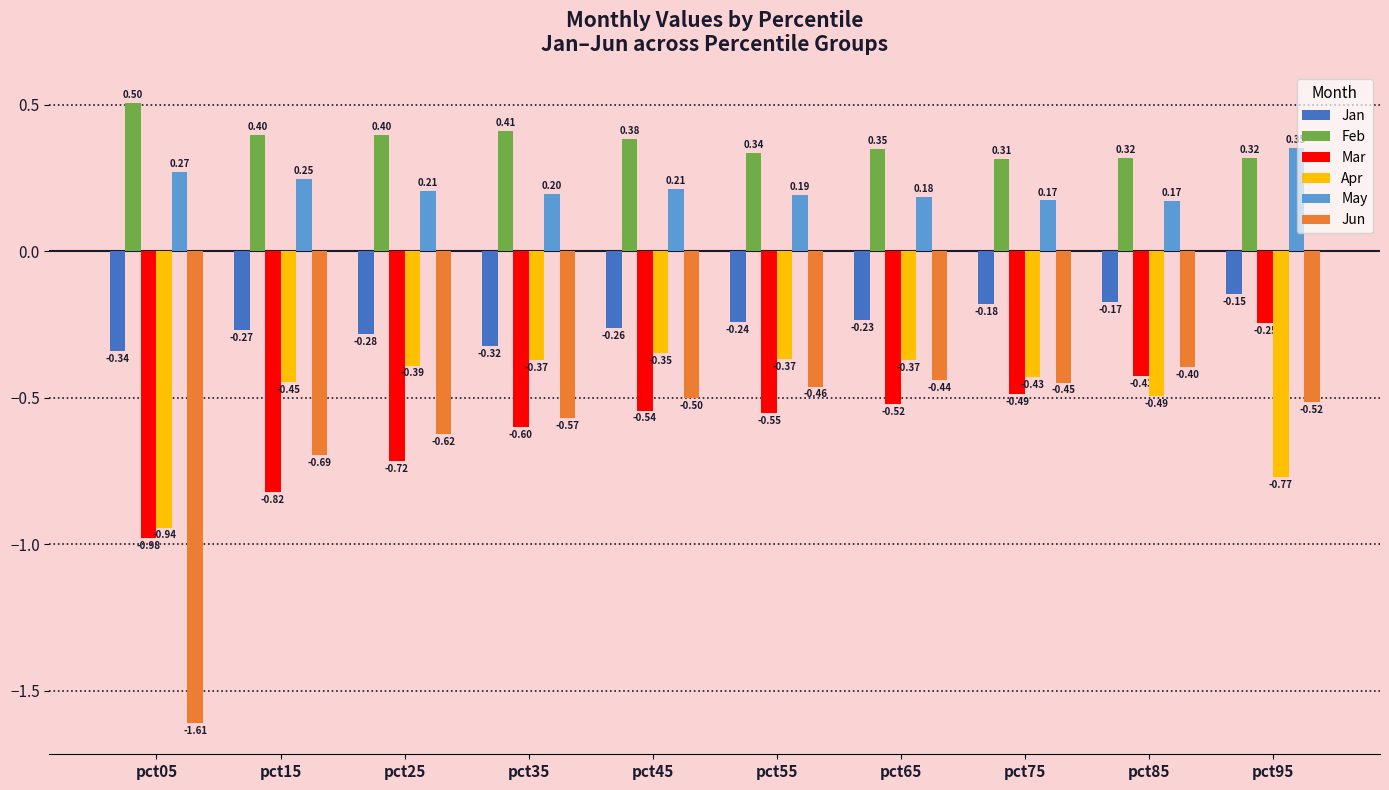

Which series has the largest range (max minus min)?

Jun